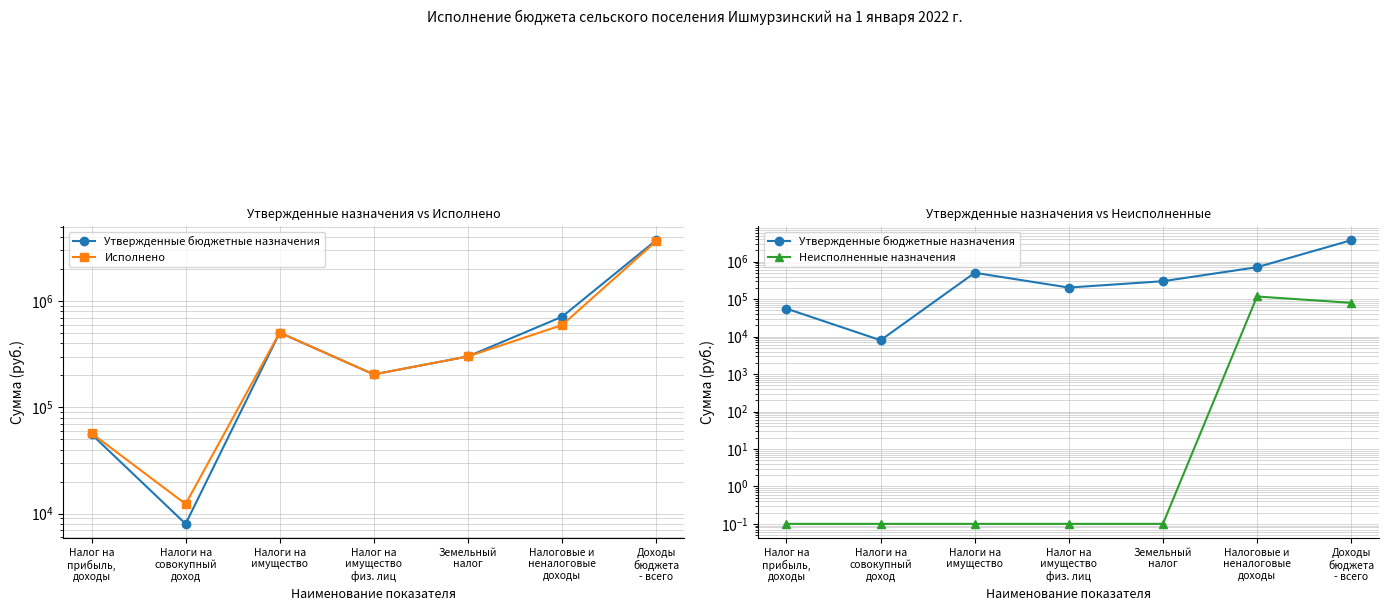

True or false: Исполнено has more than 1 points higher than both neighbors.

False